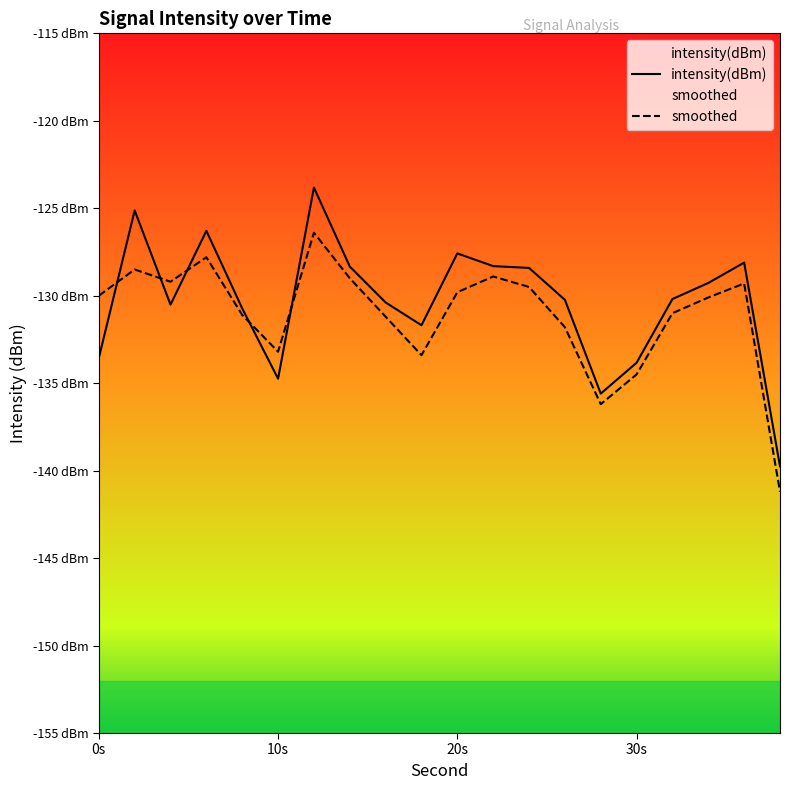

Where is the first local maximum for intensity(dBm)?

2